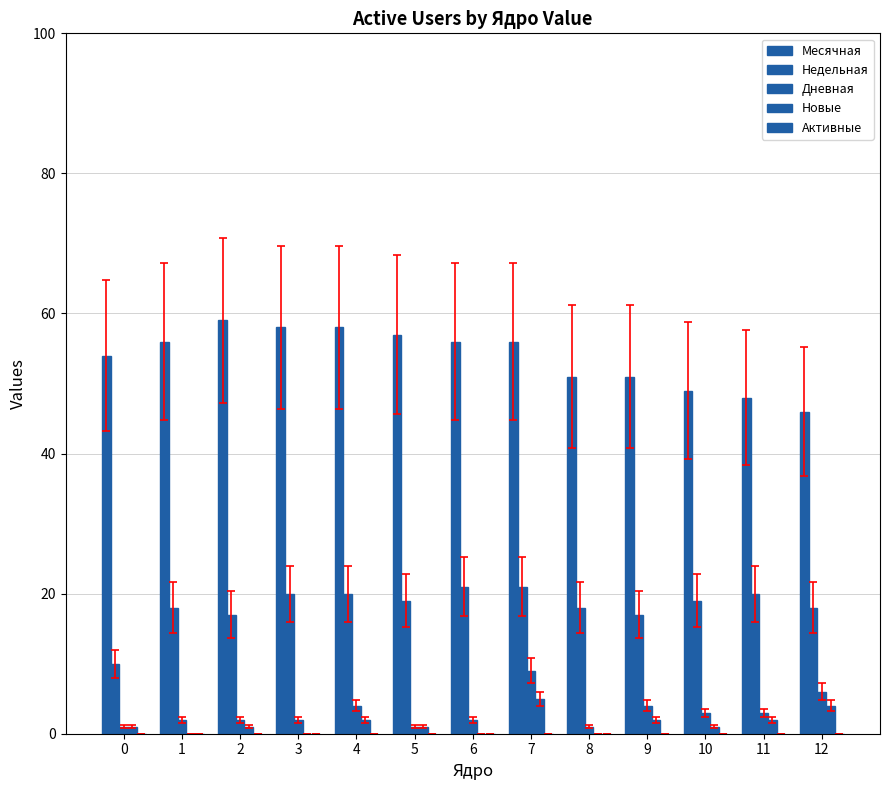

How many groups of bars are there?

13